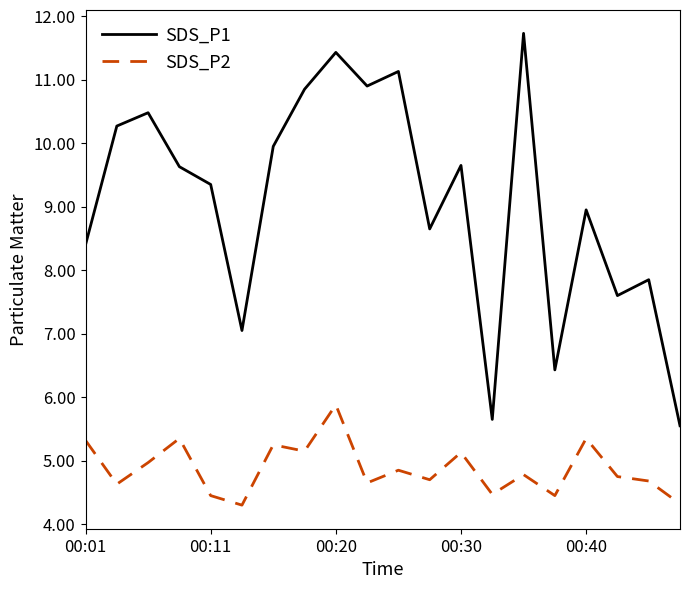

Which series has the largest range (max minus min)?

SDS_P1